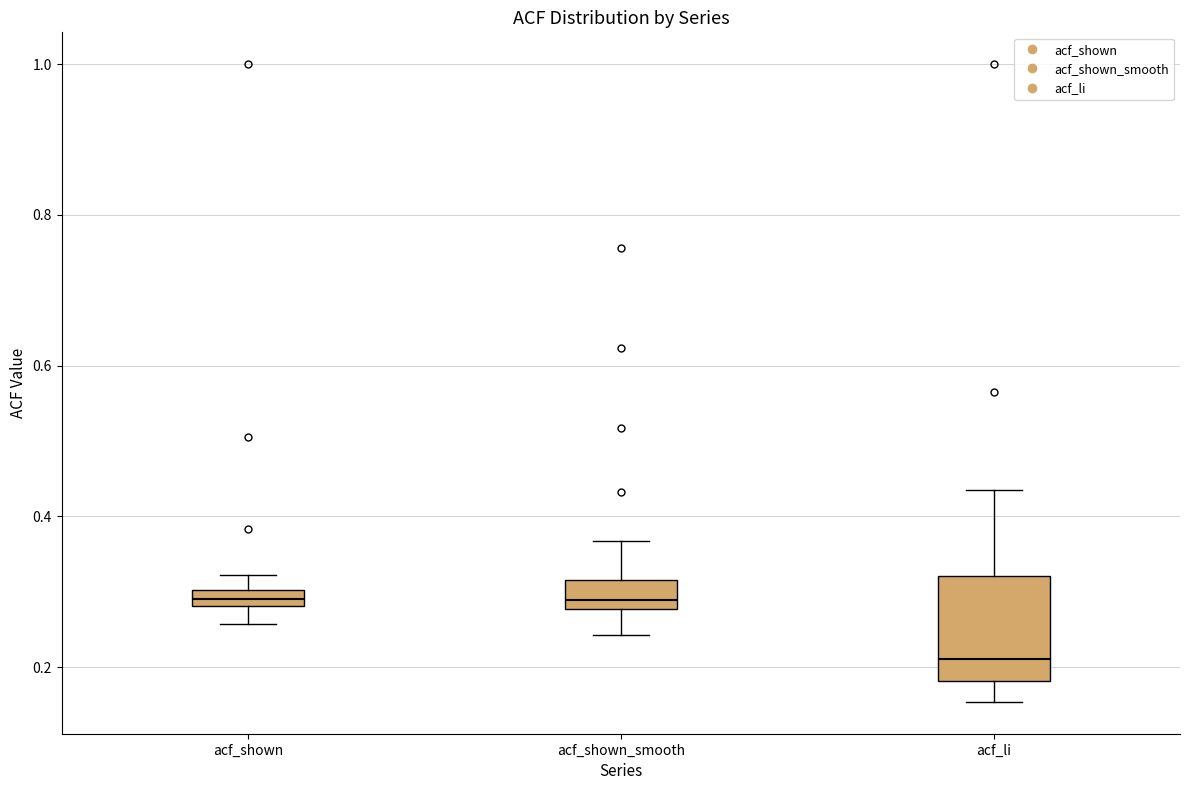

Where is the upper edge of the box for acf_li on the y-axis? The values are not printed on the chart, so give them approximately, as read against the axis.

0.32